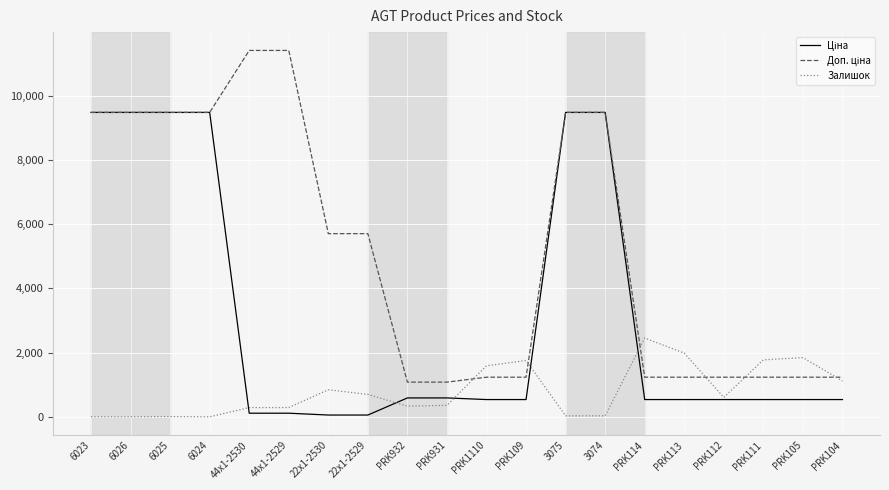

Where is Залишок nearest to the value 1226?

PRK104